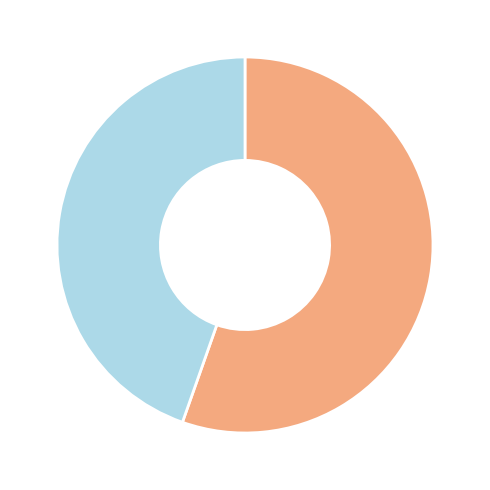

Does any single category account for the majority?

Yes